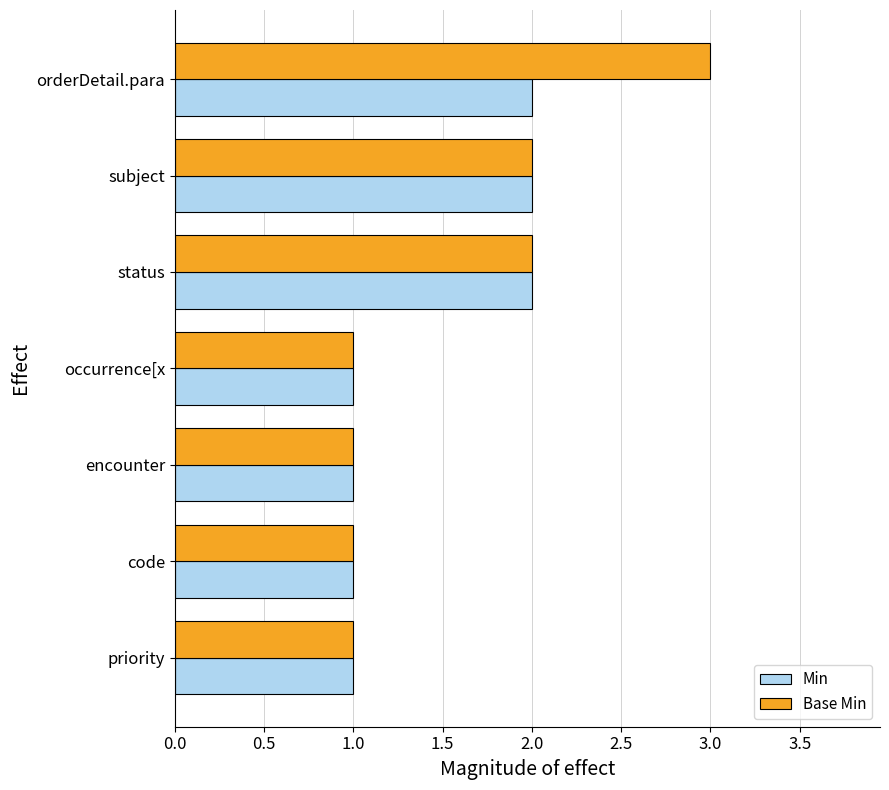

Which series has the largest range (max minus min)?

Base Min